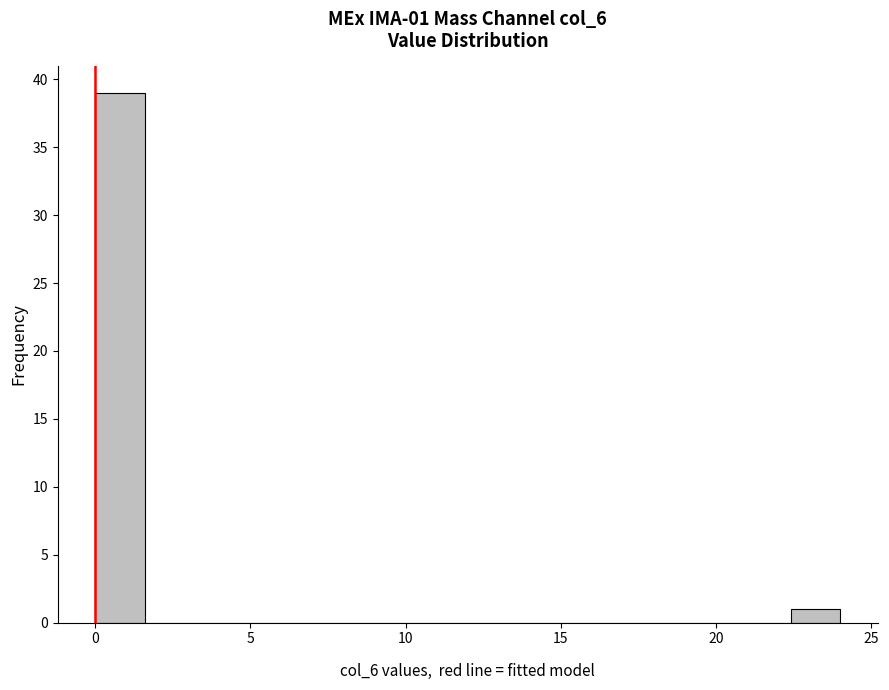

Around what value on the x-axis is the tallest bar? Give the approximate position of its centre, as read against the axis.

1.0